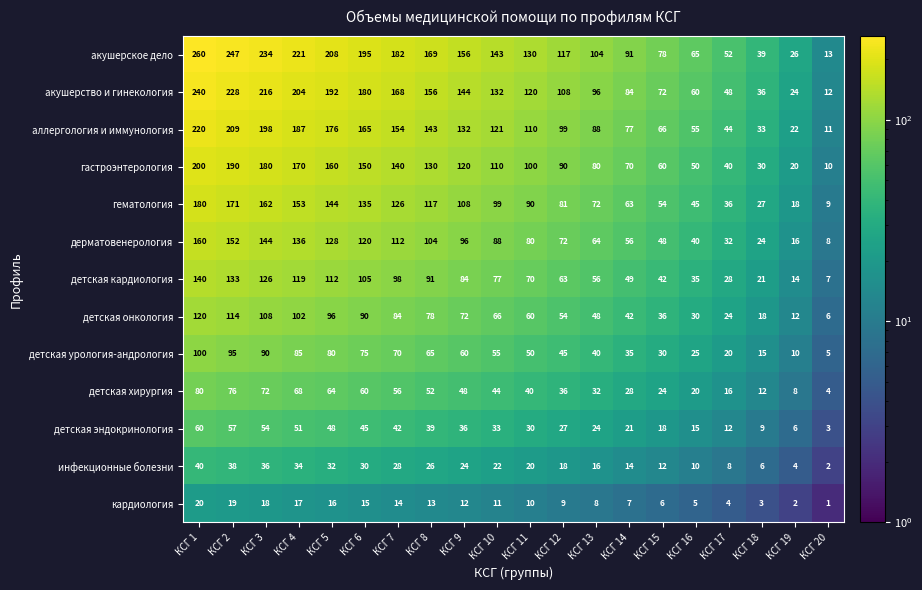

What is the maximum value shown in the chart?

260